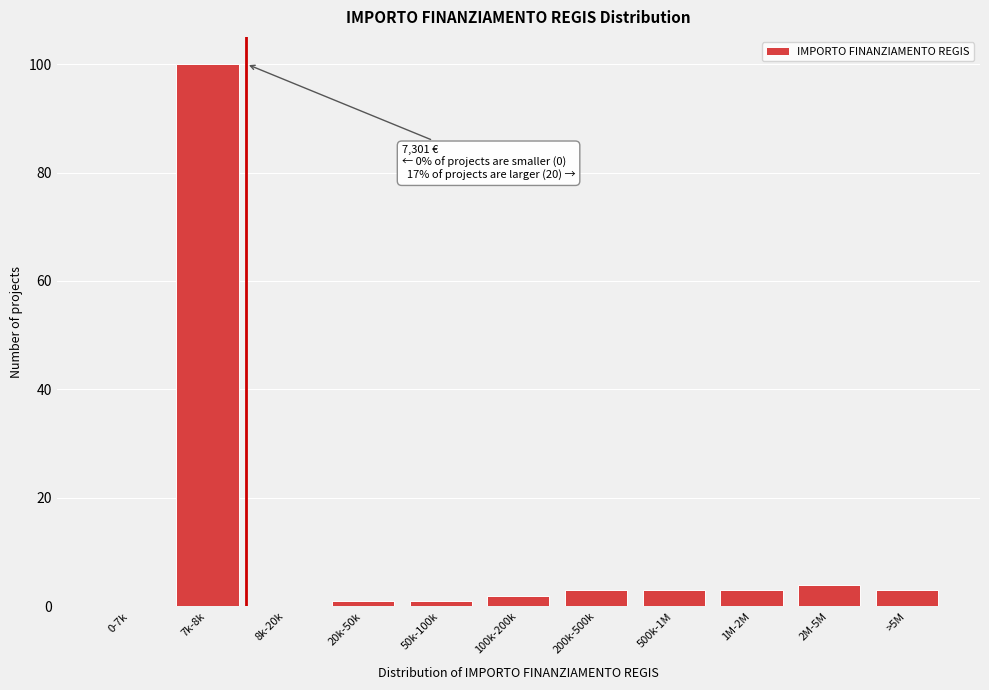

Reading left to right, list all the values displayed in this chart.

0-7k=0	7k-8k=100	8k-20k=0	20k-50k=1	50k-100k=1	100k-200k=2	200k-500k=3	500k-1M=3	1M-2M=3	2M-5M=4	>5M=3